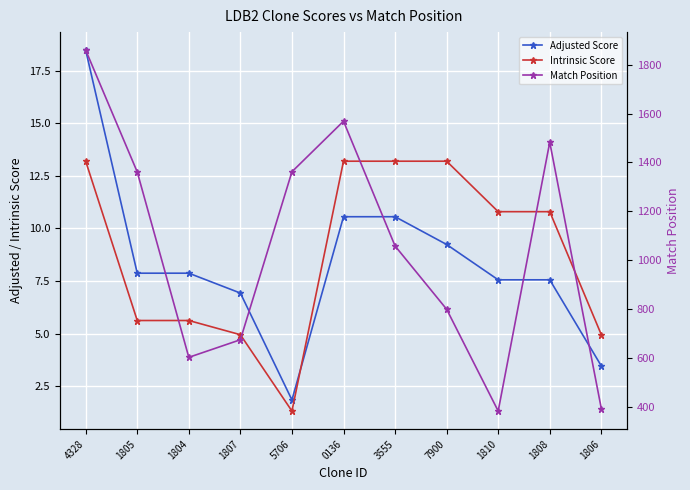

Is it true that Match Position equals 2089.0 at 5706?

False